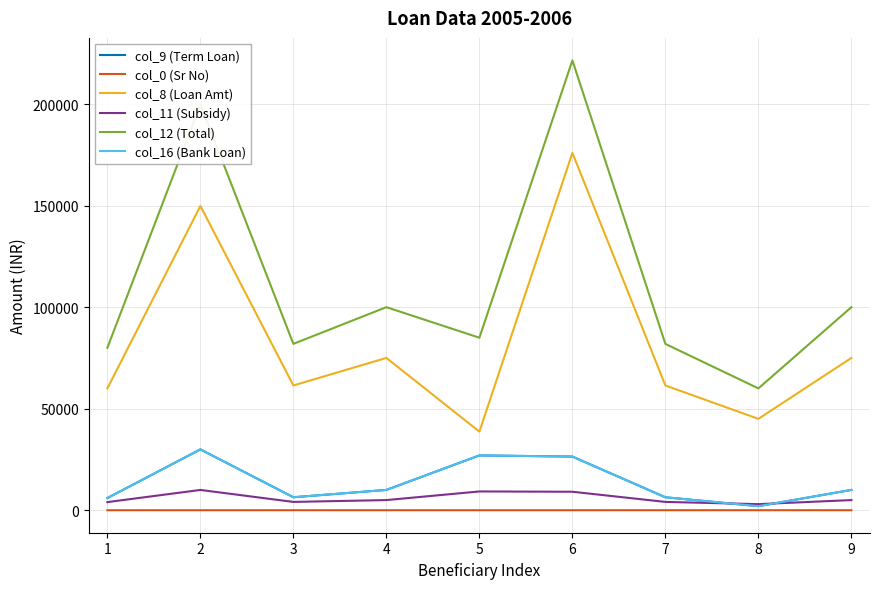

Is this an area chart (filled region under the line)?

No